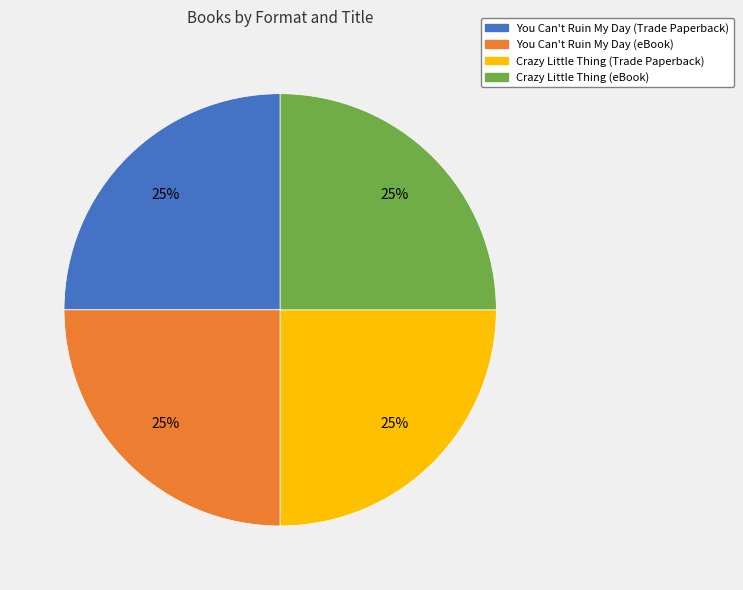

The Crazy Little Thing (eBook) slice represents 37% of the pie. True or false?

False